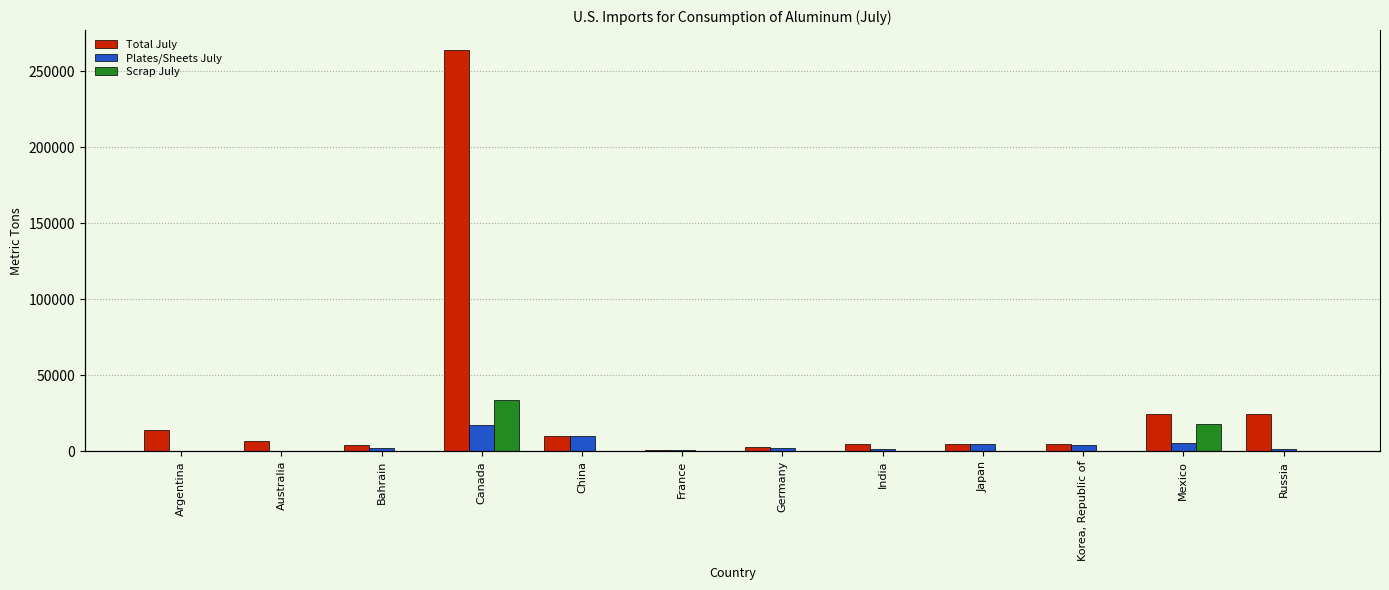

Rank the series by their maximum value, from lowest to highest.

Plates/Sheets July, Scrap July, Total July